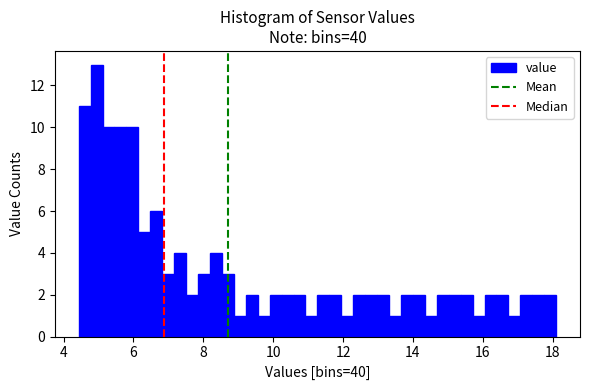

Read against the x-axis, roughly where is the centre of the tallest bar?

5.0